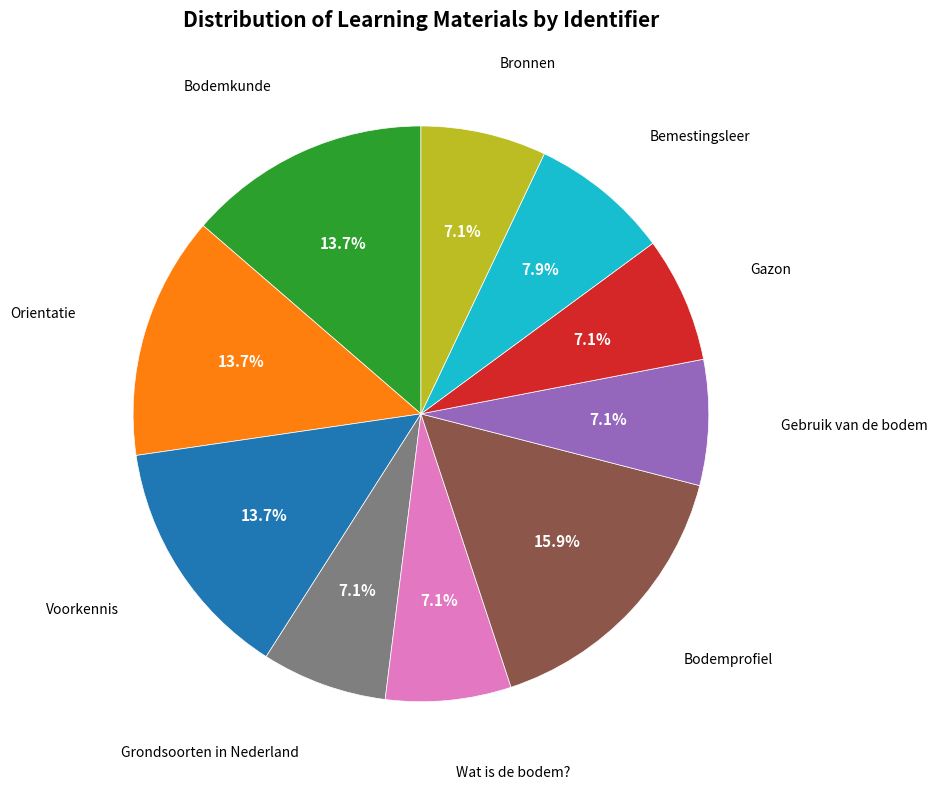

Does any single category account for the majority?

No